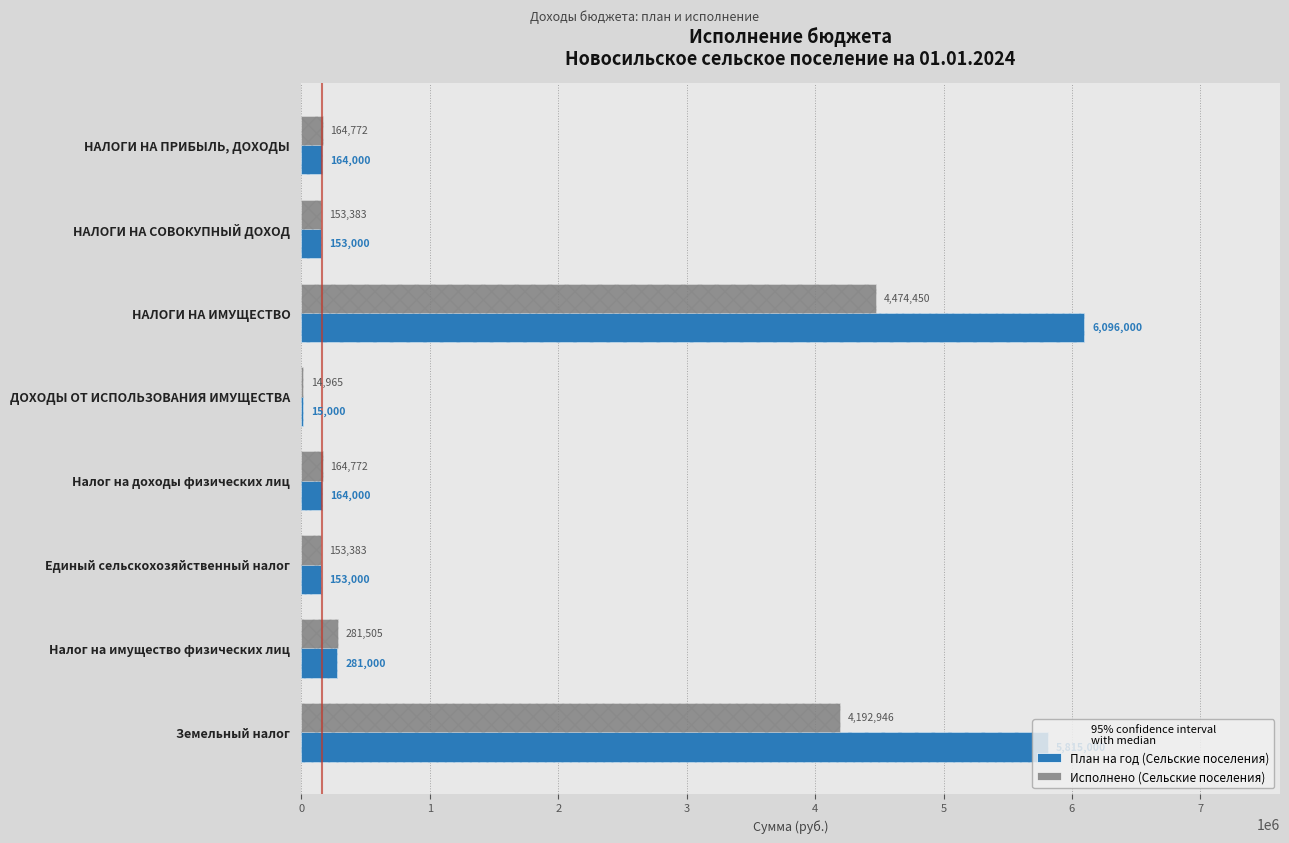

How many groups of bars are there?

8